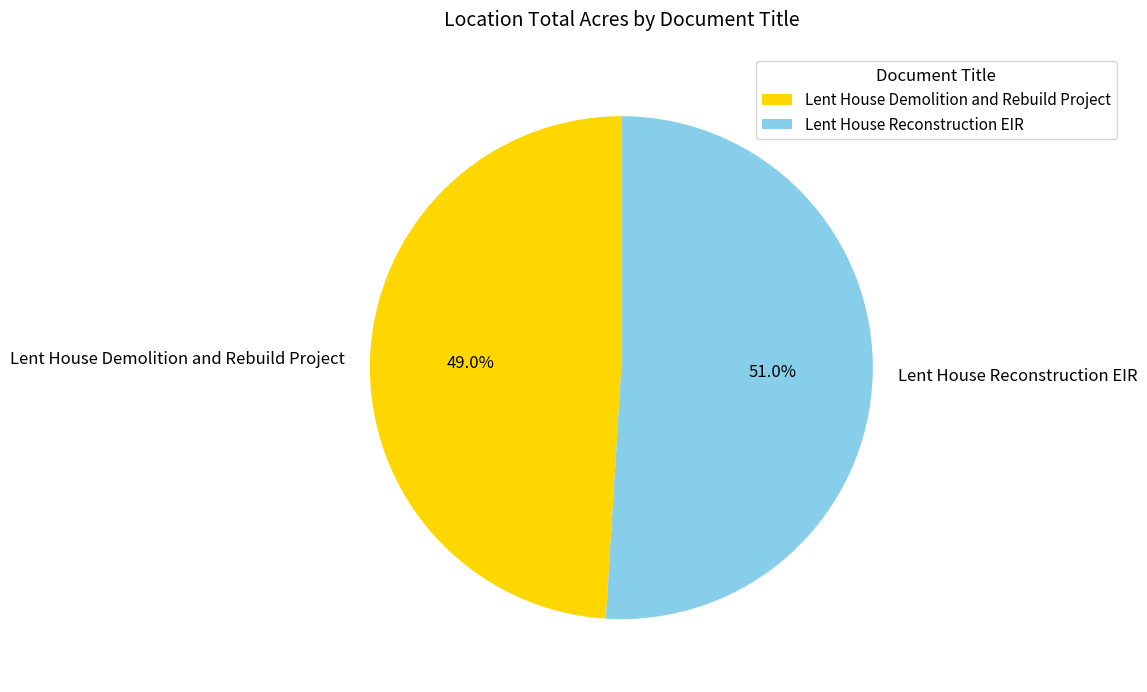

Is there any slice that represents more than half of the pie?

Yes